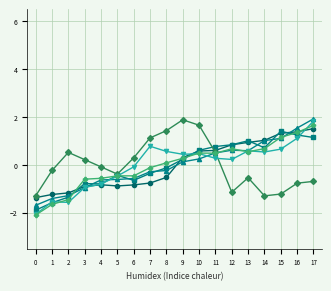

What is the difference between the highest and lowest values at 15?

2.6